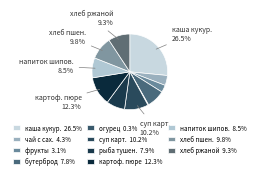

Which slice is the smallest?

огурец сол. порционный